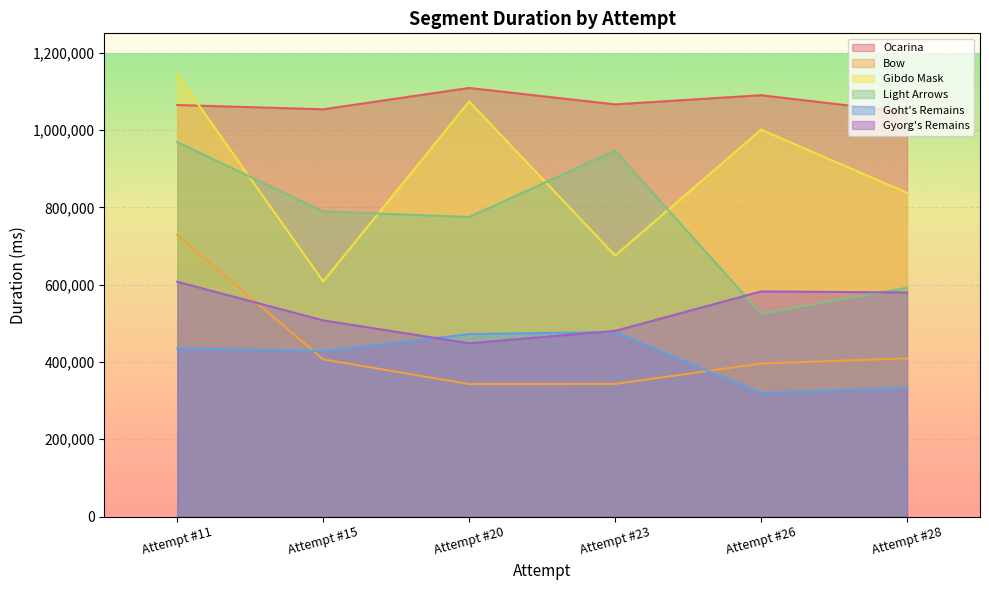

List the labels in order of Light Arrows value, largest first.

Attempt #11, Attempt #23, Attempt #15, Attempt #20, Attempt #28, Attempt #26